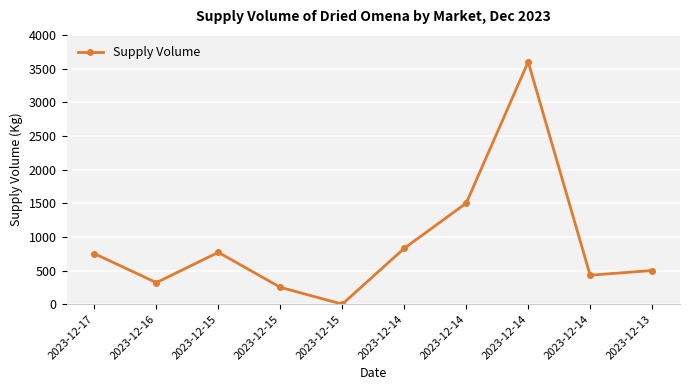

List the labels in order of value, largest first.

2023-12-14, 2023-12-14, 2023-12-14, 2023-12-15, 2023-12-17, 2023-12-13, 2023-12-14, 2023-12-16, 2023-12-15, 2023-12-15